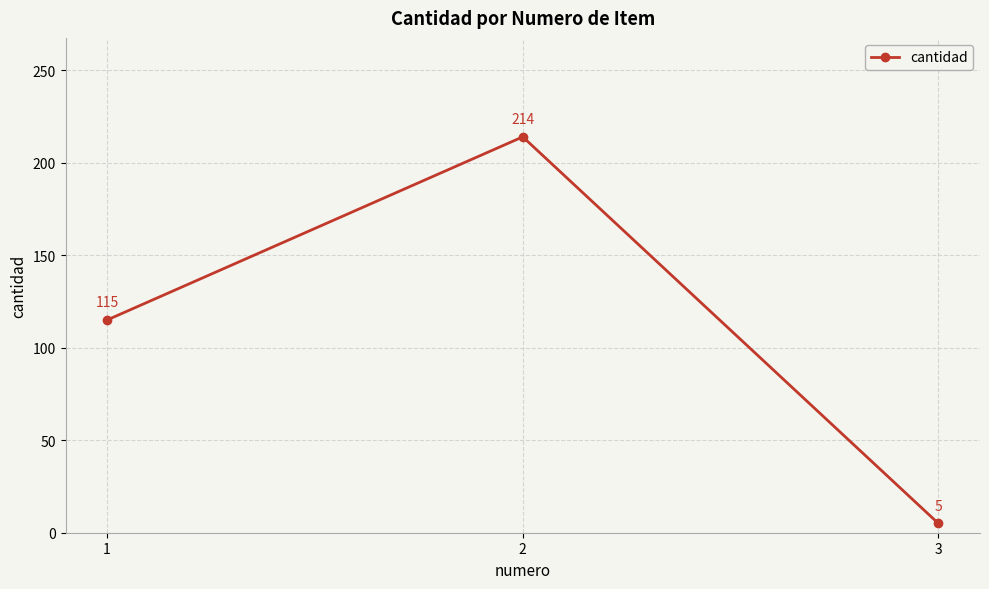

Read the value at 3.

5